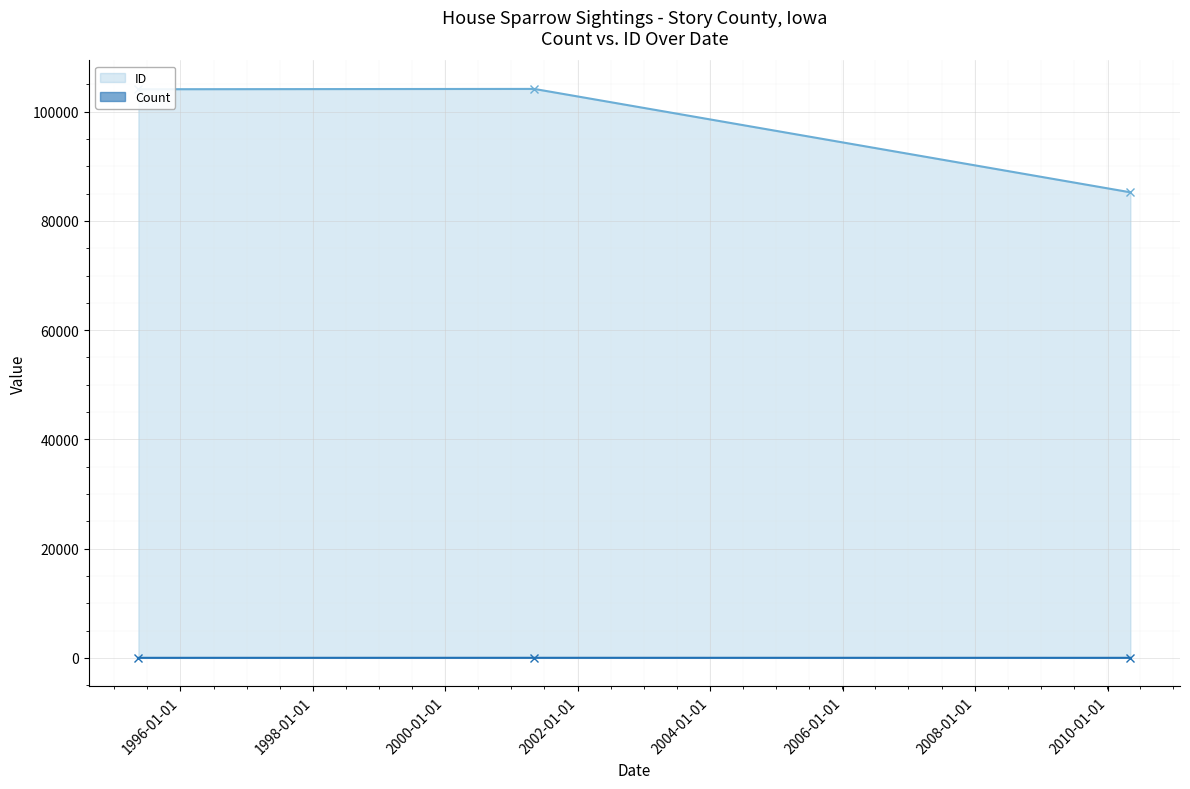

List the series in order of their peak value, lowest first.

Count, ID